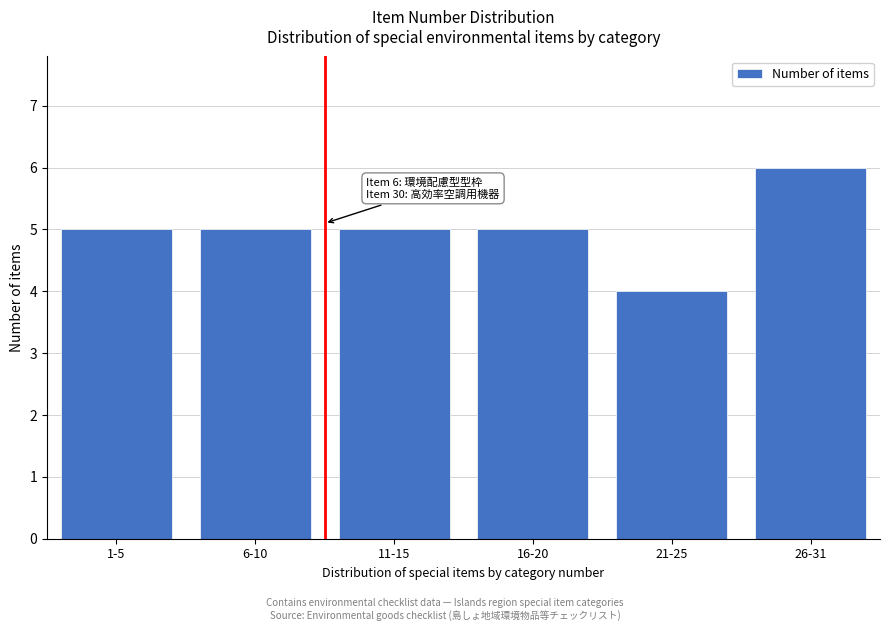

Reading left to right, transcribe all the data shown in this chart.

1-5=5	6-10=5	11-15=5	16-20=5	21-25=4	26-31=6